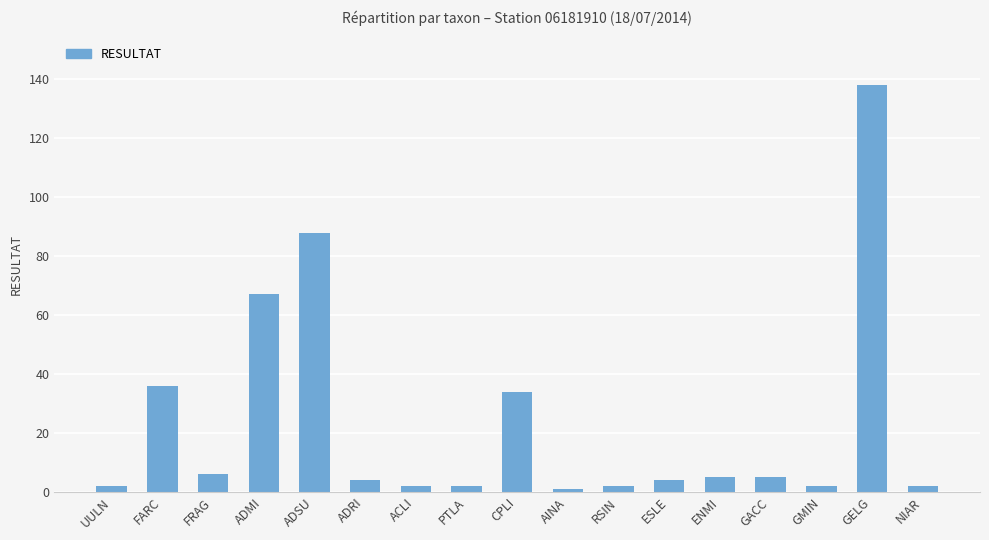

The chart shows a value of 36 at FARC. True or false?

True